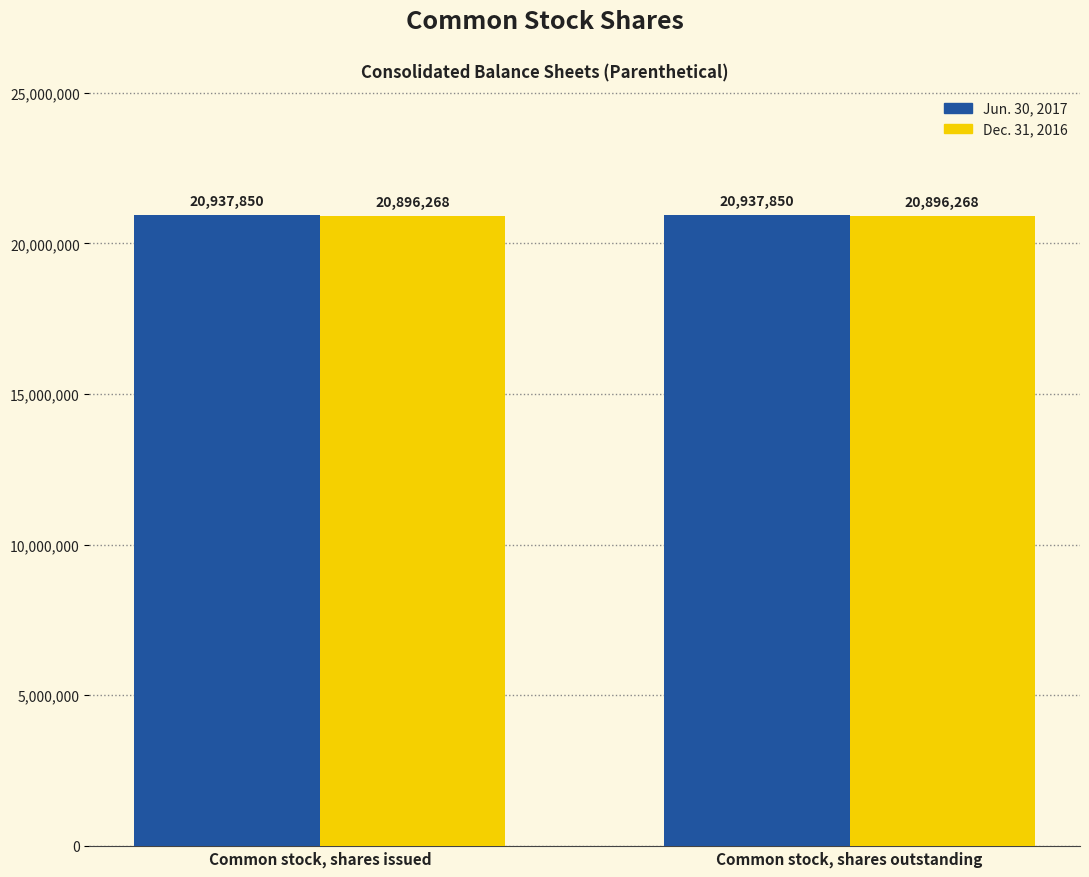

Is the value of Dec. 31, 2016 at Common stock, shares issued greater than the value of Jun. 30, 2017 at Common stock, shares issued?

No